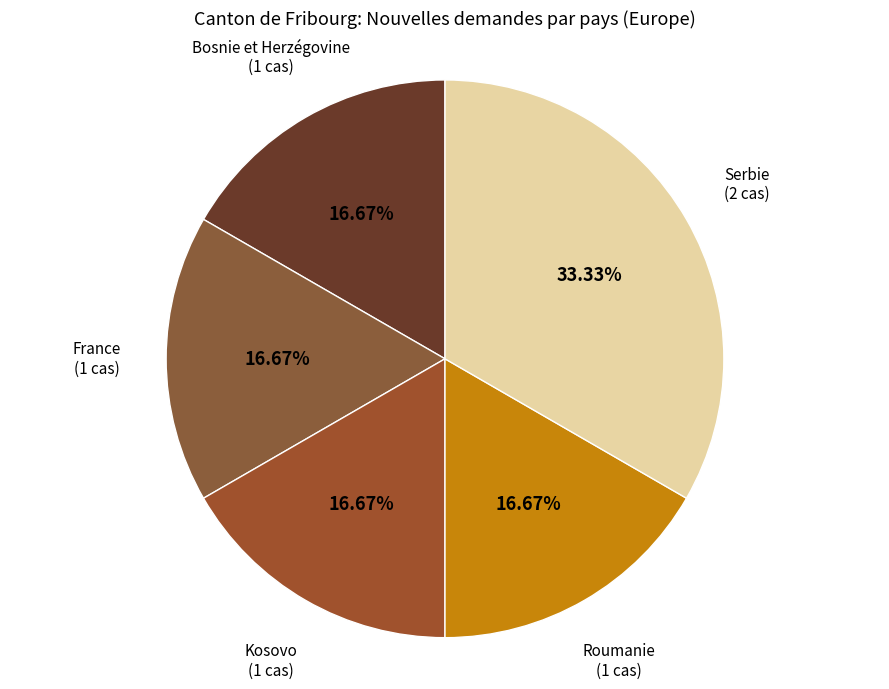

To the nearest percent, what percentage of the pie is Bosnie et Herzégovine?

17%